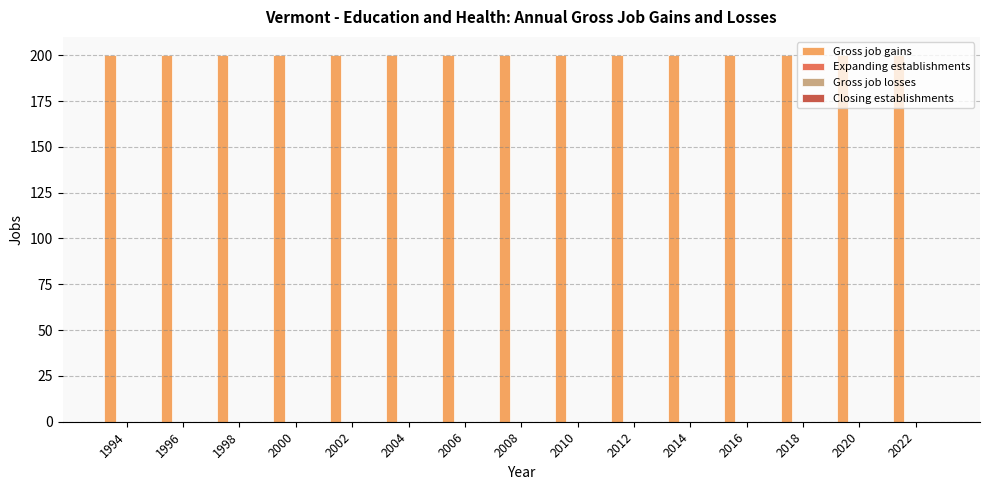

At which category is the sum across all series the highest?

1994